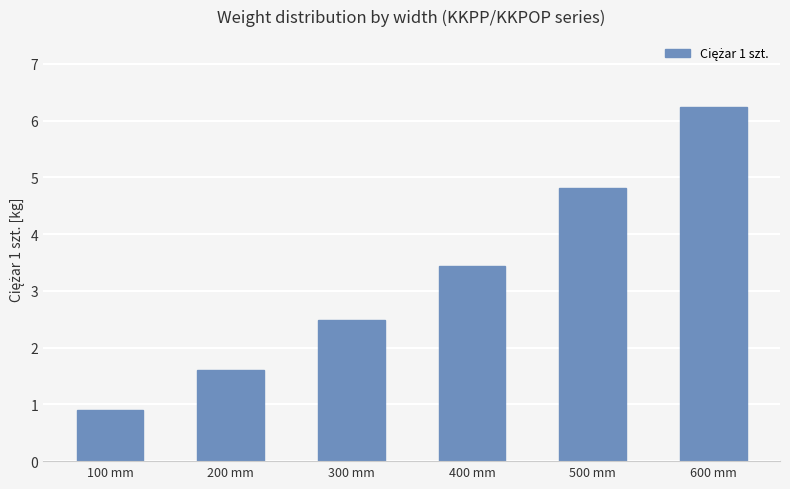

Approximately how many times larger is the value at 500 mm compared to 400 mm?

1.4